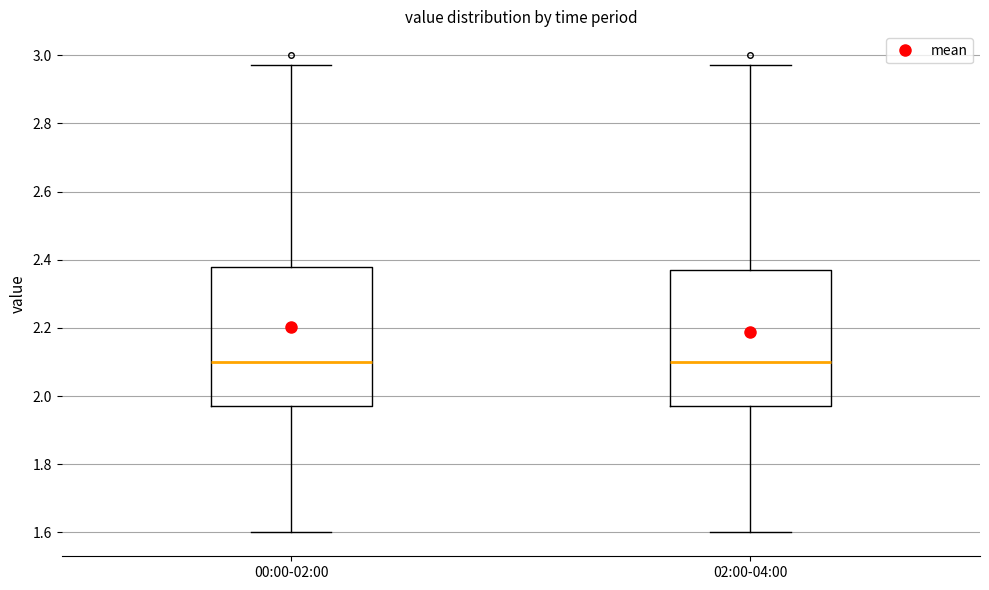

Reading left to right, read every box against the y-axis: the position of its median line, the range the box covers, and the ends of its whiskers. The values are not printed on the chart, so give them approximately, as read against the axis.

00:00-02:00: median 2.10, box 1.98 to 2.38, whiskers 1.60 to 2.98
02:00-04:00: median 2.10, box 1.98 to 2.38, whiskers 1.60 to 2.98